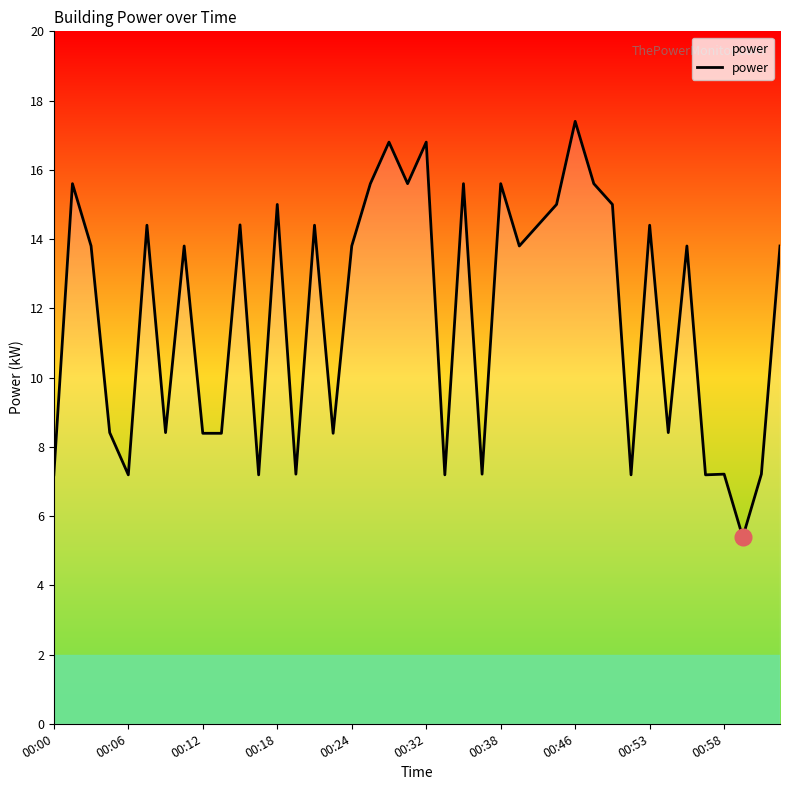

What is the difference between the maximum and minimum values?

12.0